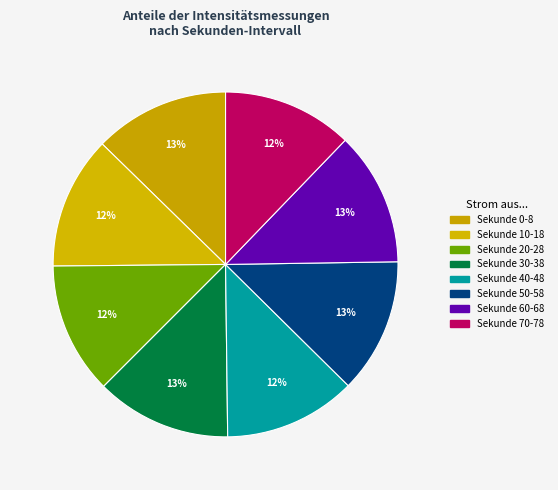

How many segments does this pie chart have?

8